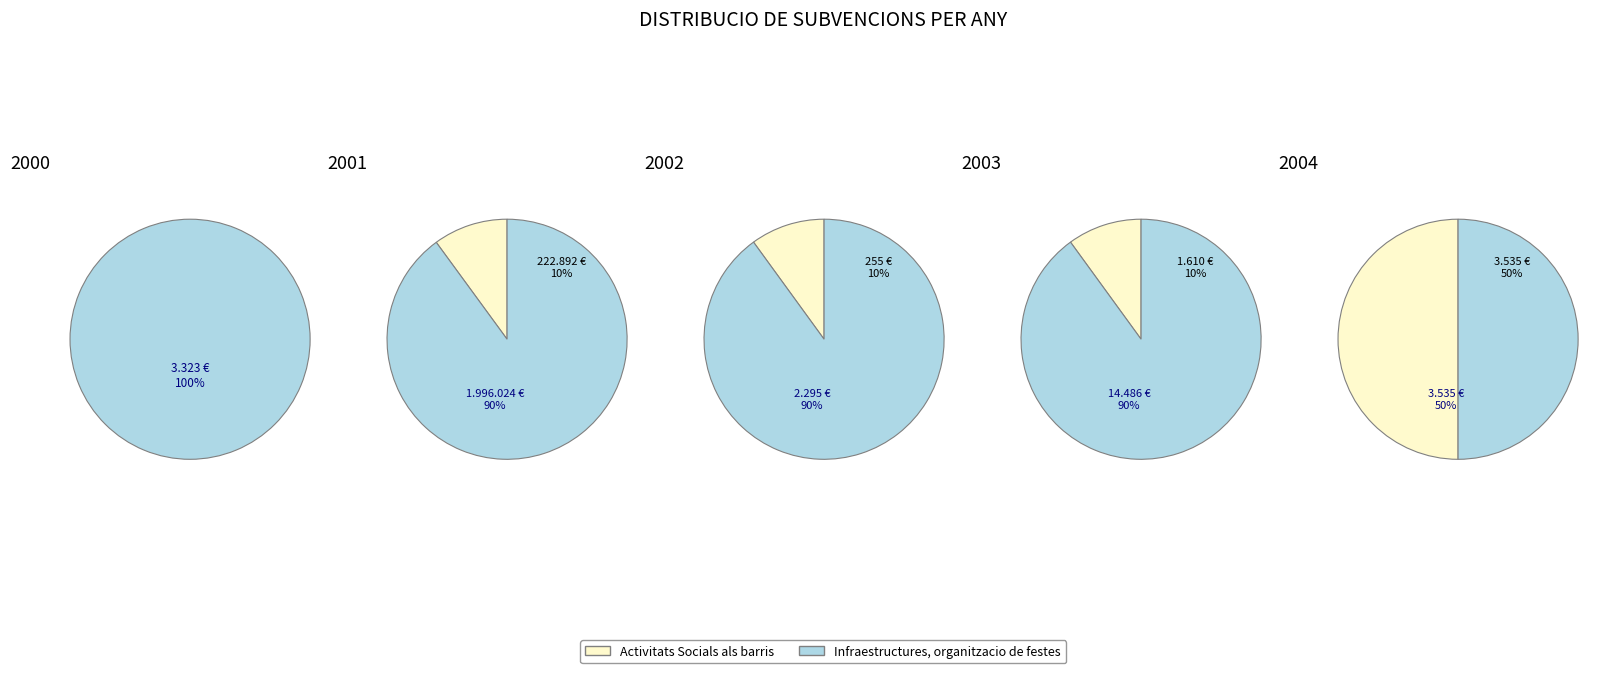

Do 4 and 0 together represent more than half of the pie?

No